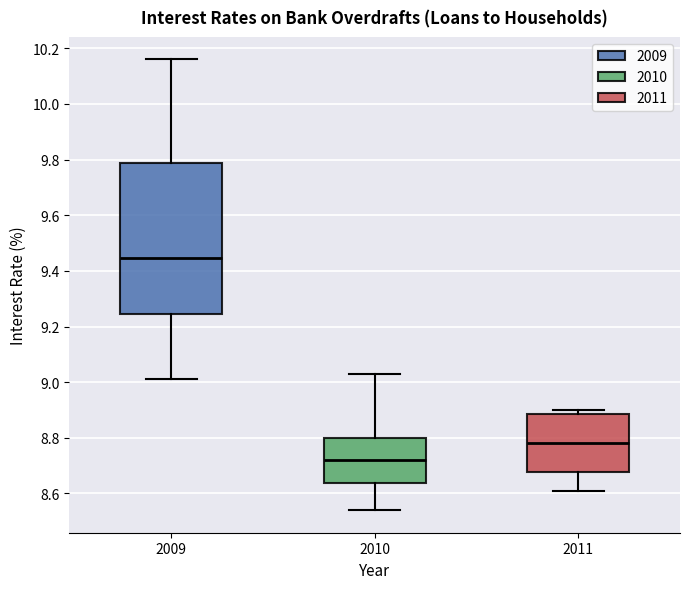

Reading left to right, read every box against the y-axis: the position of its median line, the range the box covers, and the ends of its whiskers. The values are not printed on the chart, so give them approximately, as read against the axis.

2009: median 9.44, box 9.24 to 9.78, whiskers 9.02 to 10.16
2010: median 8.72, box 8.64 to 8.80, whiskers 8.54 to 9.04
2011: median 8.78, box 8.68 to 8.88, whiskers 8.62 to 8.90